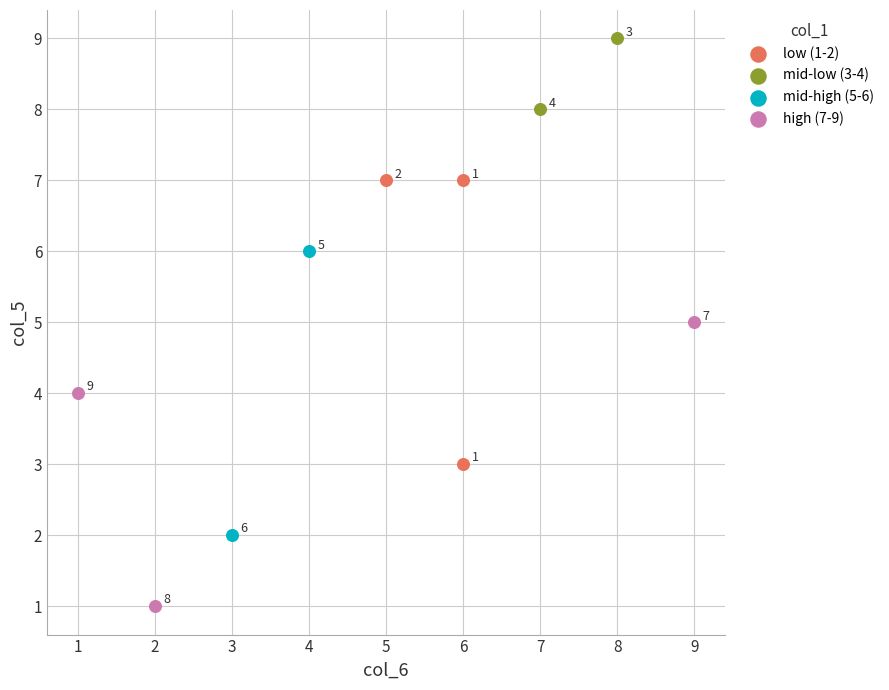

Which series reaches the minimum Y coordinate?

high (7-9)